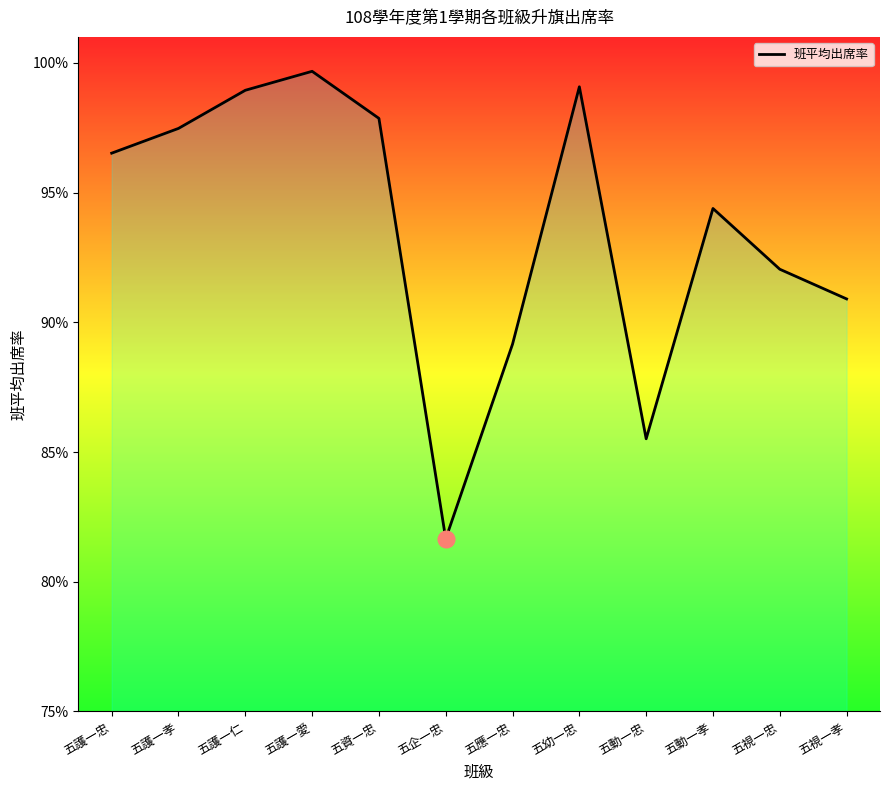

Does the chart display data point markers on the line(s)?

No